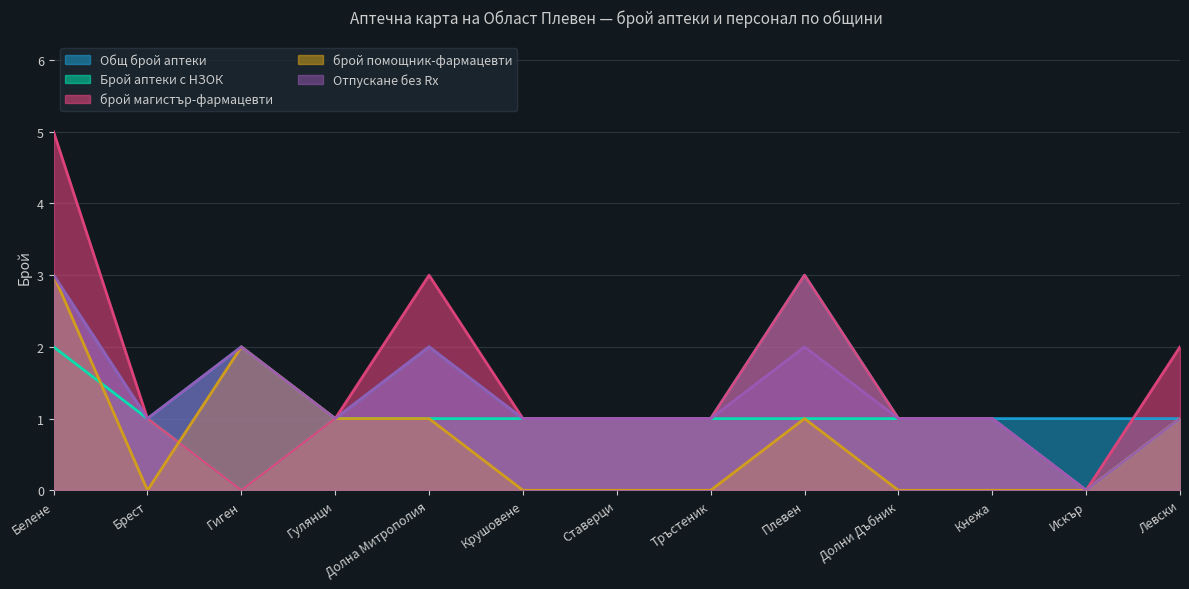

Rank the categories by Брой аптеки с НЗОК value from lowest to highest.

Гиген, Искър, Брест, Гулянци, Долна Митрополия, Крушовене, Ставерци, Тръстеник, Плевен, Долни Дъбник, Кнежа, Левски, Белене